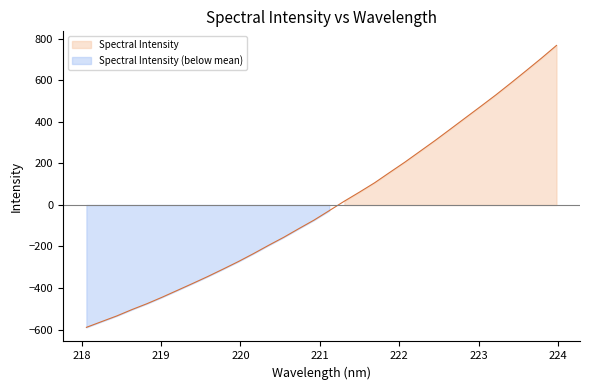

What is the label of the 2nd point from the right?

223.7895